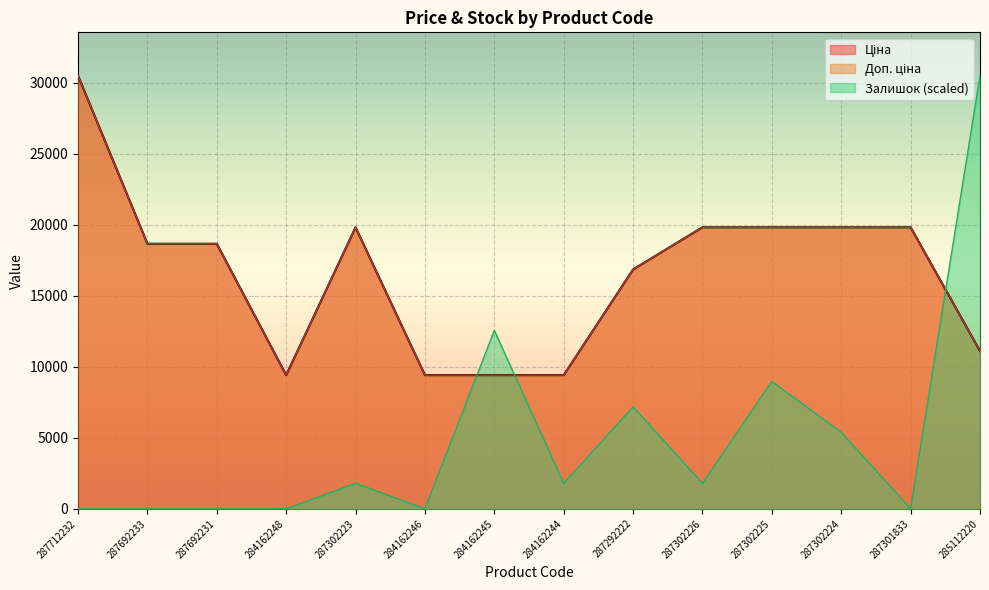

What is the label of the 2nd point from the right?

287301833